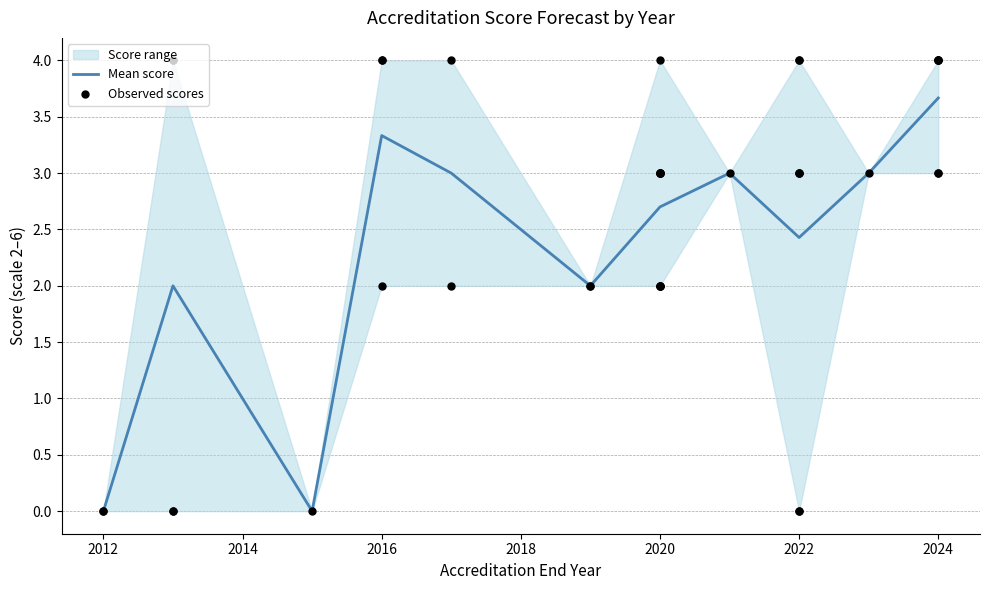

The value of Mean score at 2020 is 2.7. True or false?

True